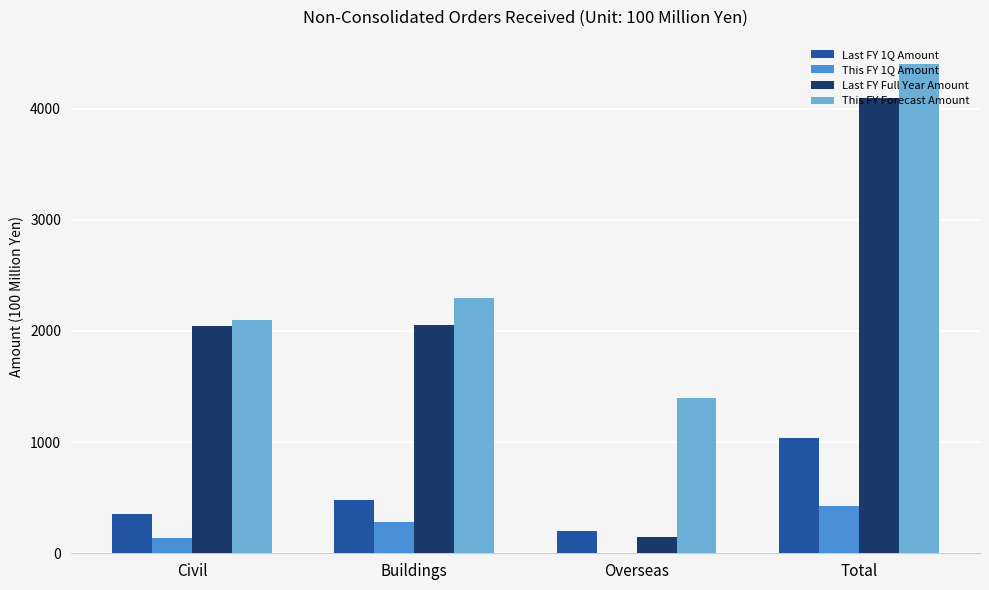

What is the greatest value displayed?

4400